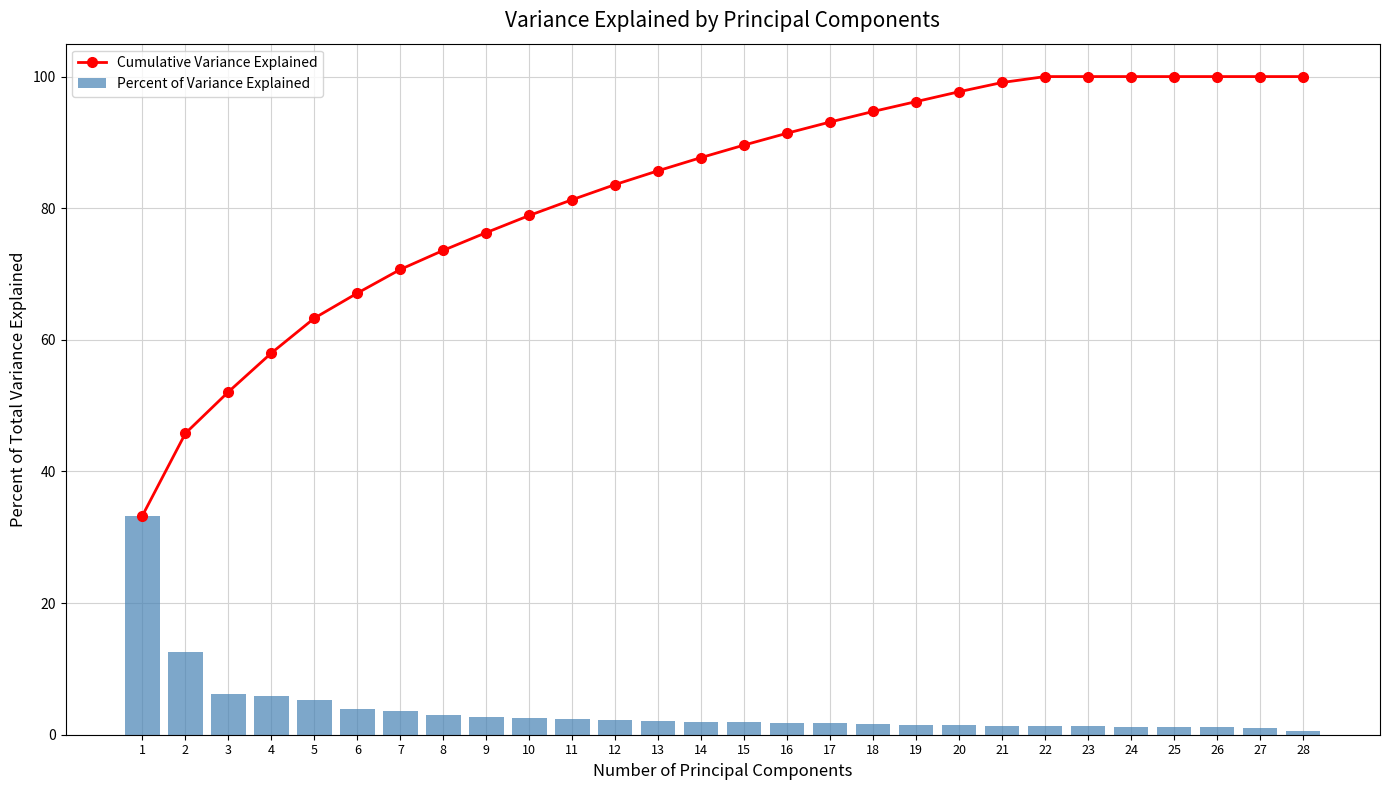

At which label is Percent of Variance Explained closest to 16?

2